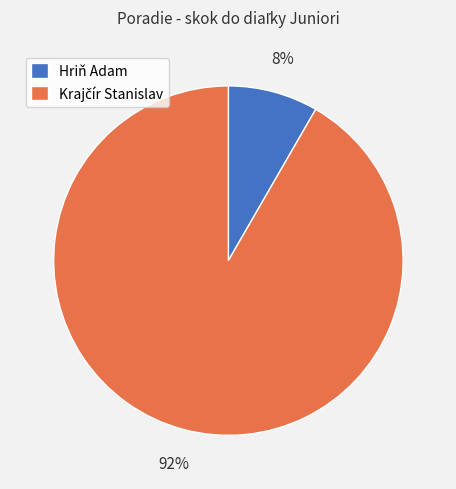

Is Hriň Adam the majority of the pie?

No